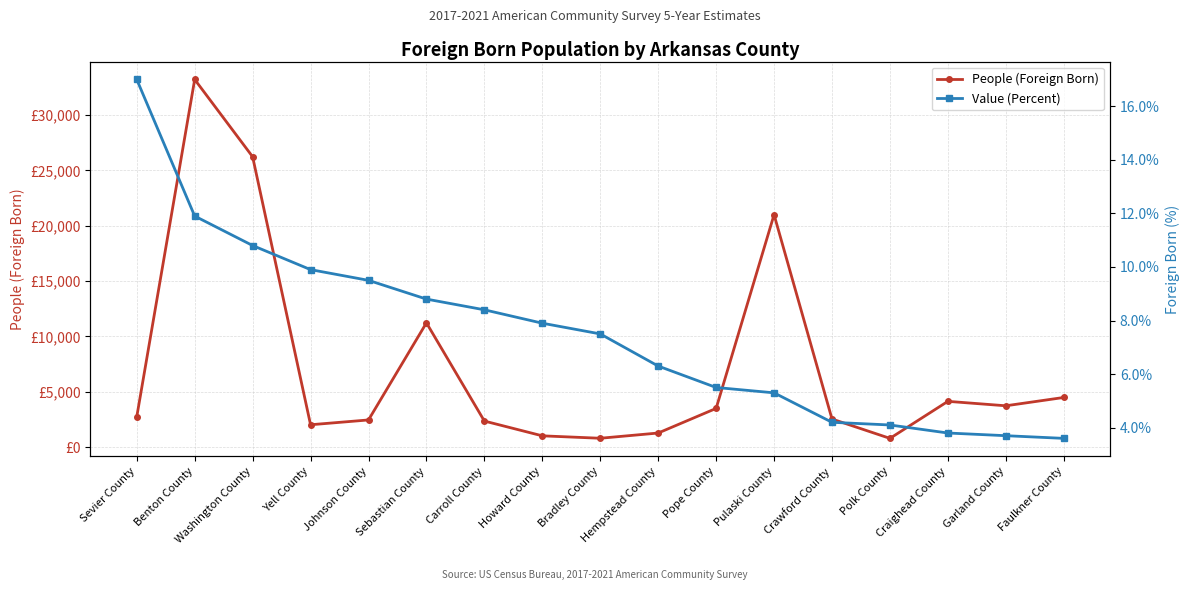

How many distinct data groups are displayed?

2